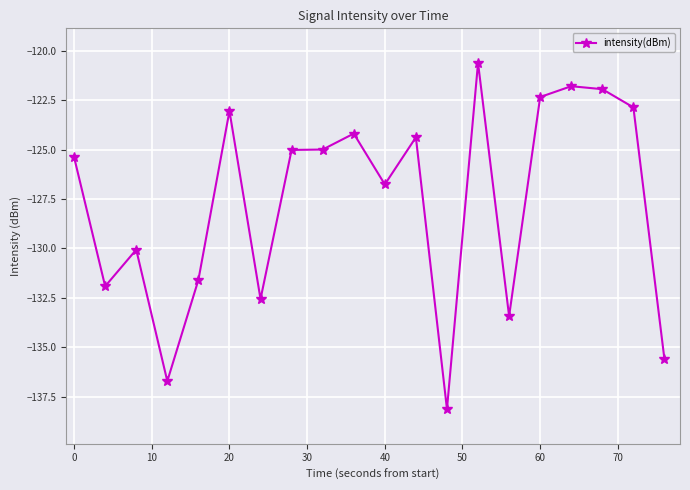

What is the value of the 19th point from the left?

-122.9